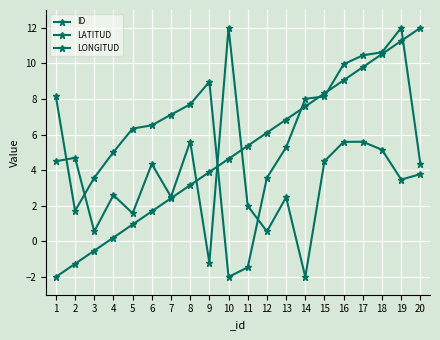

Is the value of ID at 19 greater than the value of LATITUD at 20?

Yes